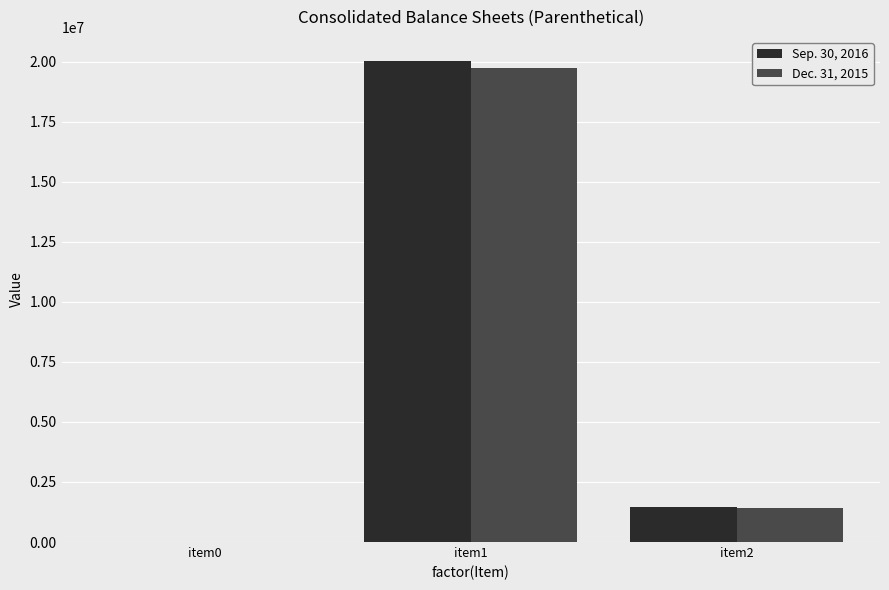

What is the maximum value for Dec. 31, 2015?

19748321